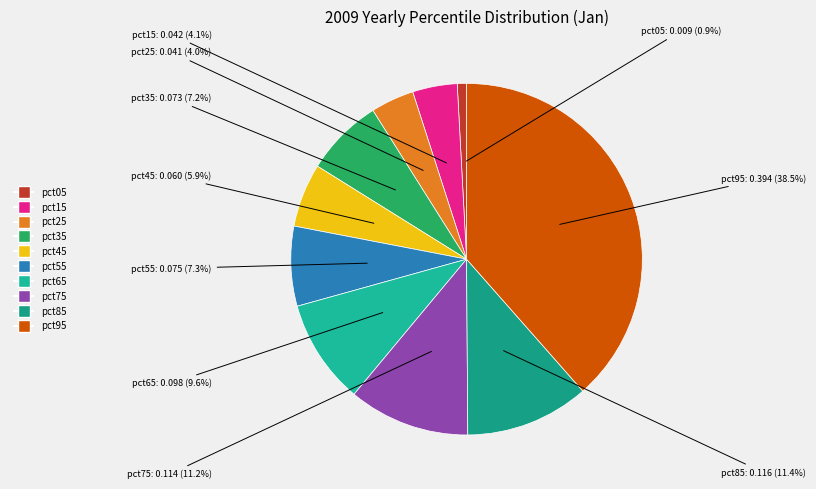

Between pct45 and pct25, which is larger?

pct45